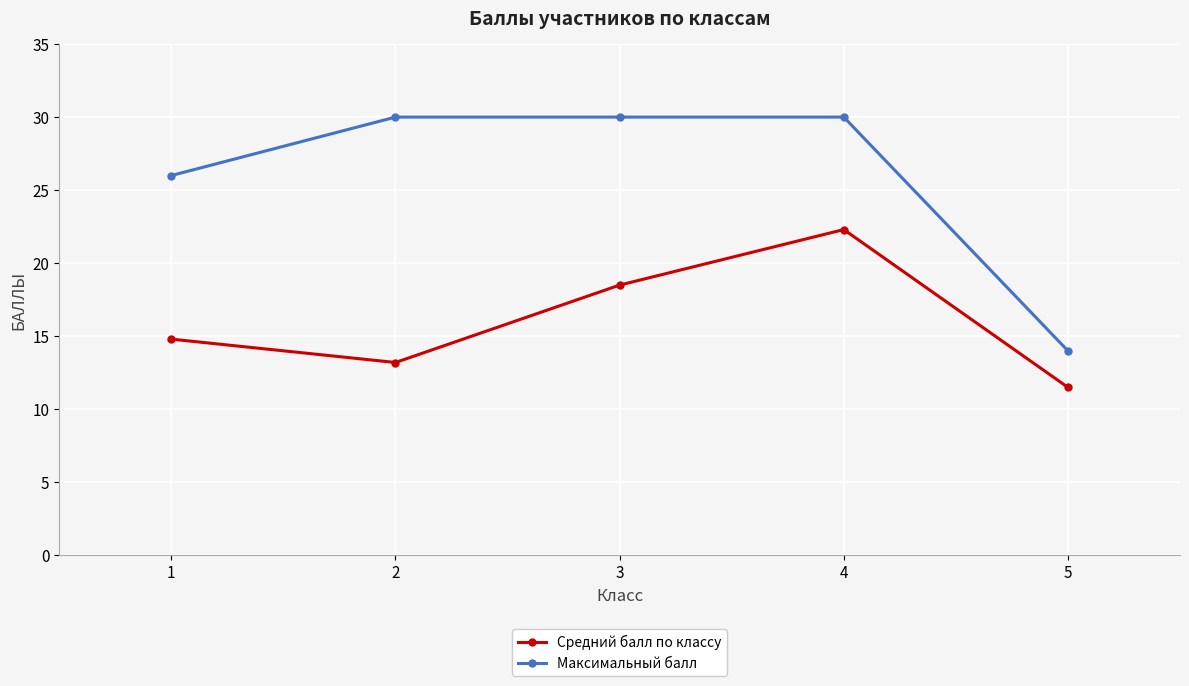

Which series has the largest range (max minus min)?

Максимальный балл